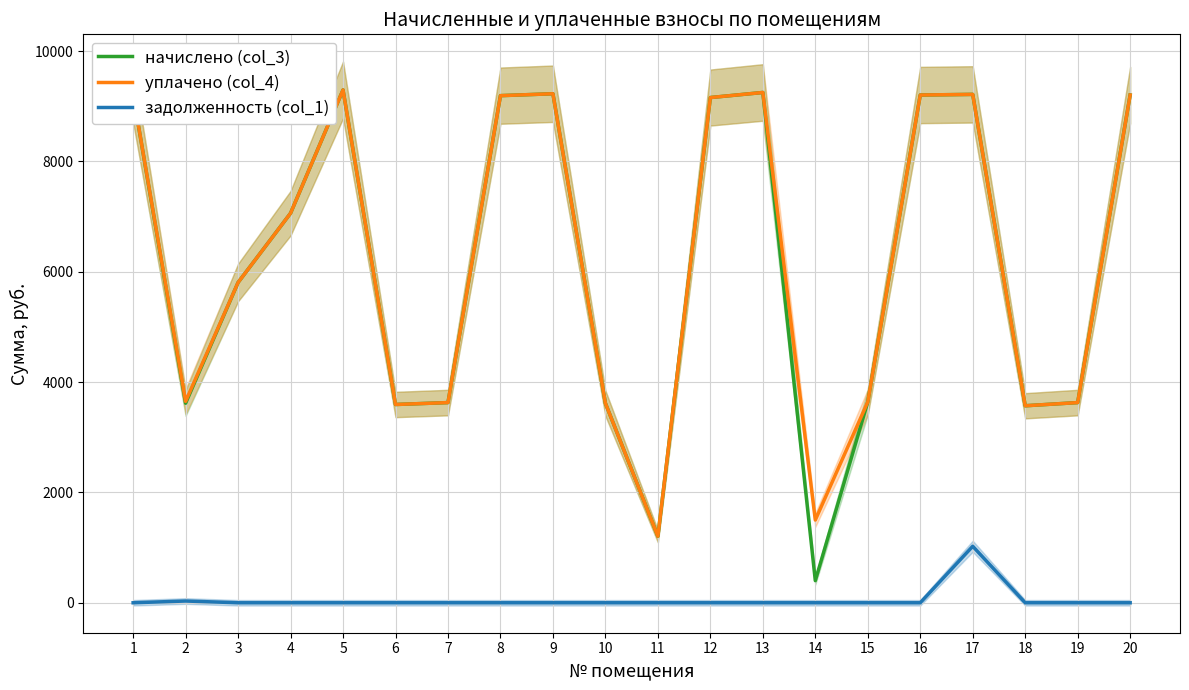

What is the maximum value shown in the chart?

9296.6